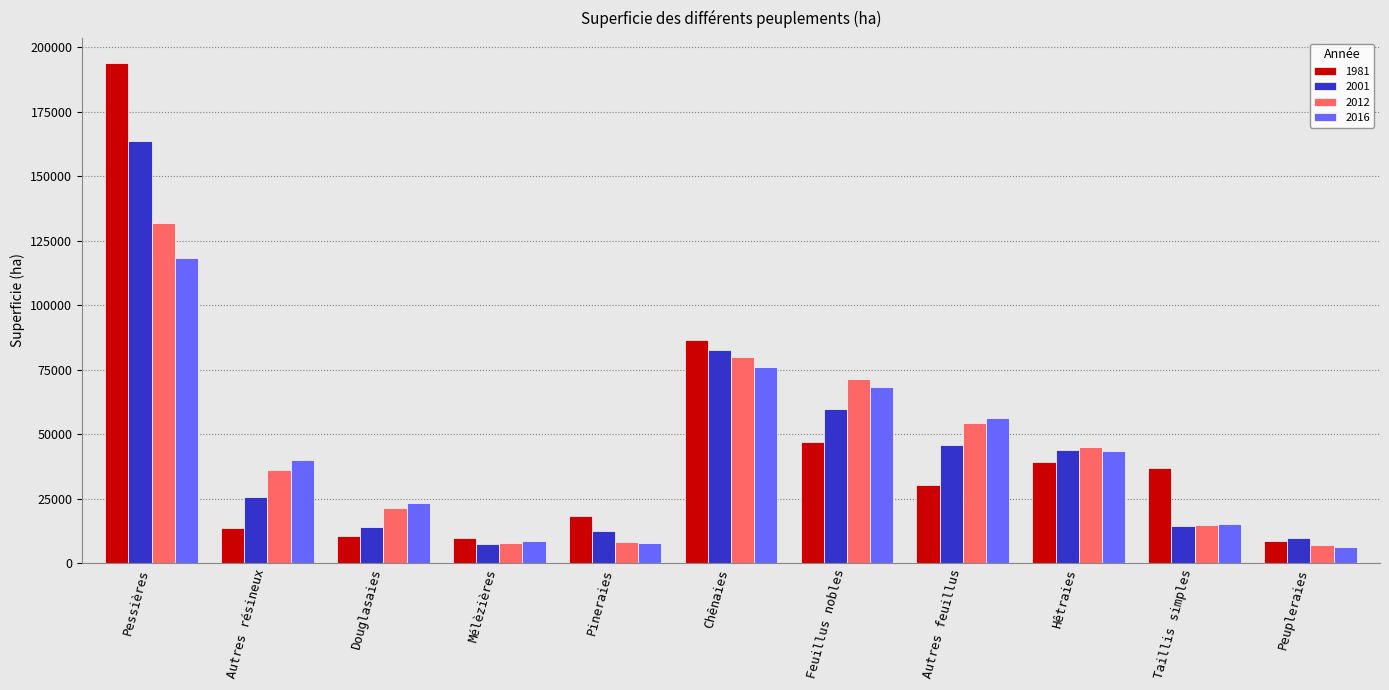

How many groups of bars are there?

11